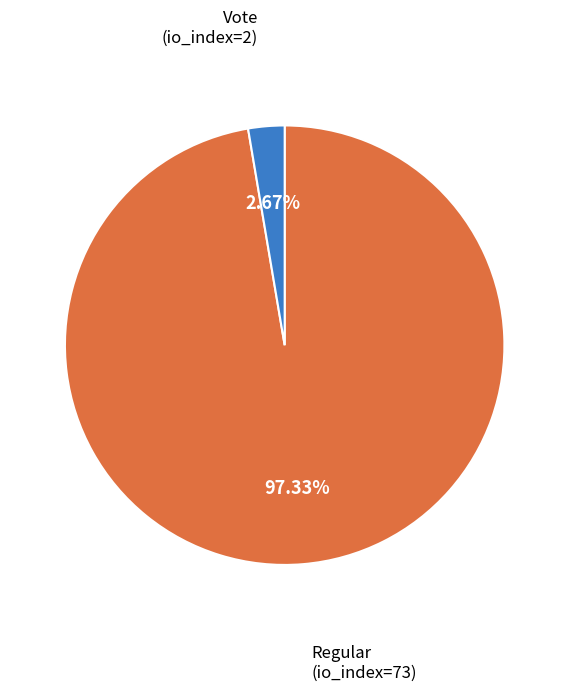

Which slice is the largest?

Regular